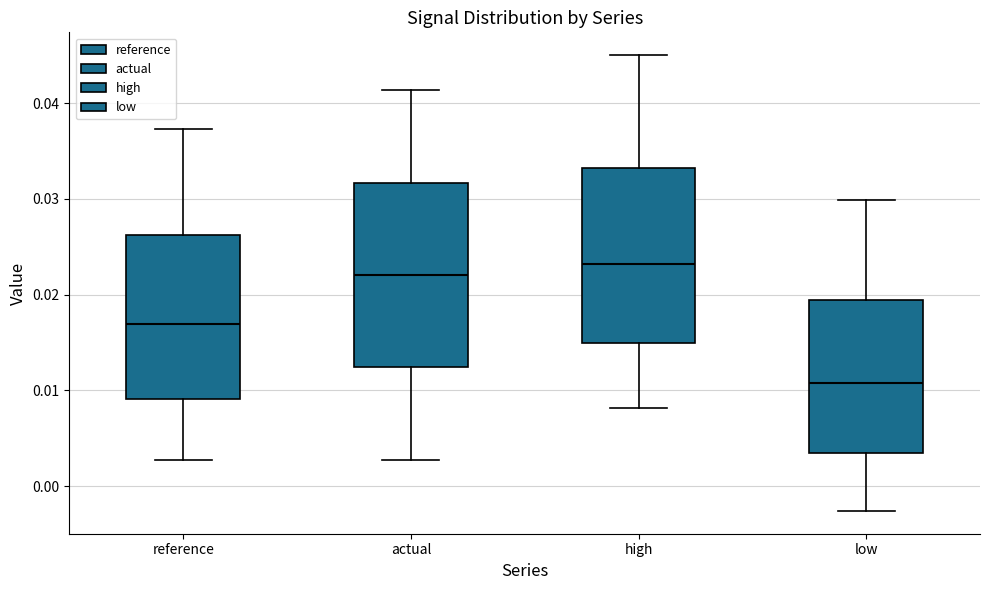

Reading left to right, read every box against the y-axis: the position of its median line, the range the box covers, and the ends of its whiskers. The values are not printed on the chart, so give them approximately, as read against the axis.

reference: median 0.017, box 0.009 to 0.026, whiskers 0.003 to 0.037
actual: median 0.022, box 0.012 to 0.032, whiskers 0.003 to 0.041
high: median 0.023, box 0.015 to 0.033, whiskers 0.008 to 0.045
low: median 0.011, box 0.003 to 0.019, whiskers -0.003 to 0.030